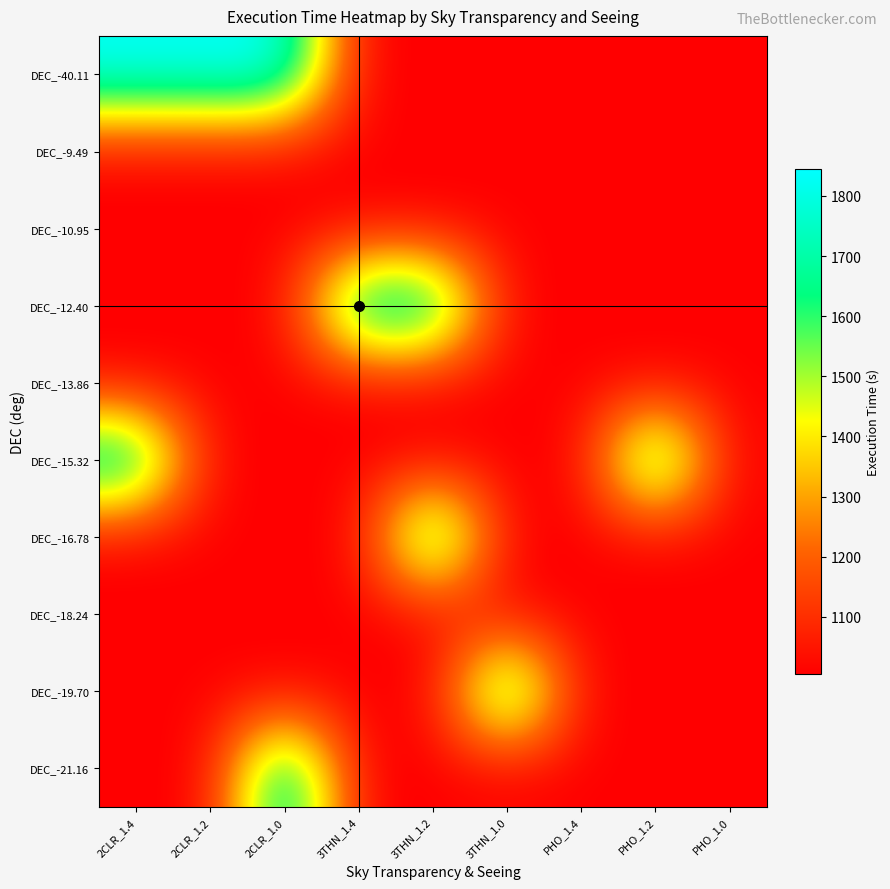

How many data points does each series have?

9